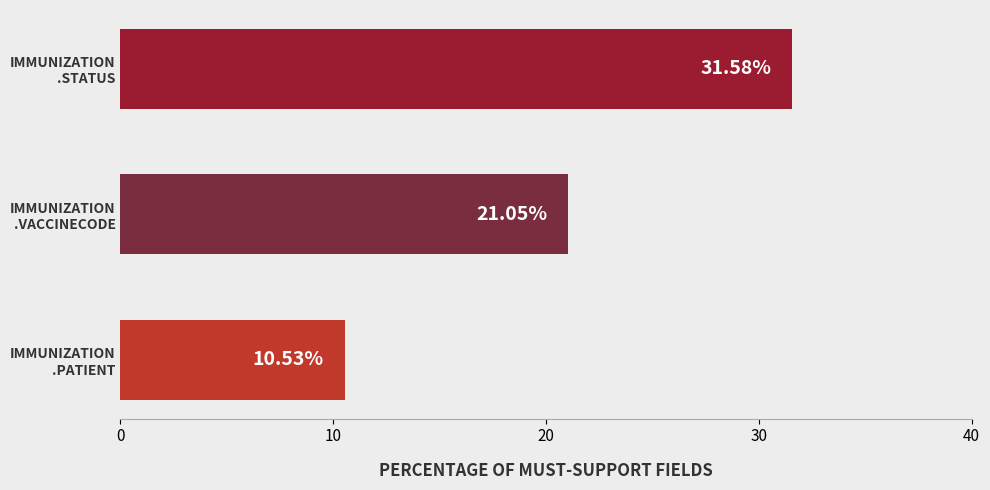

What is the difference between the second highest and minimum values?

10.5